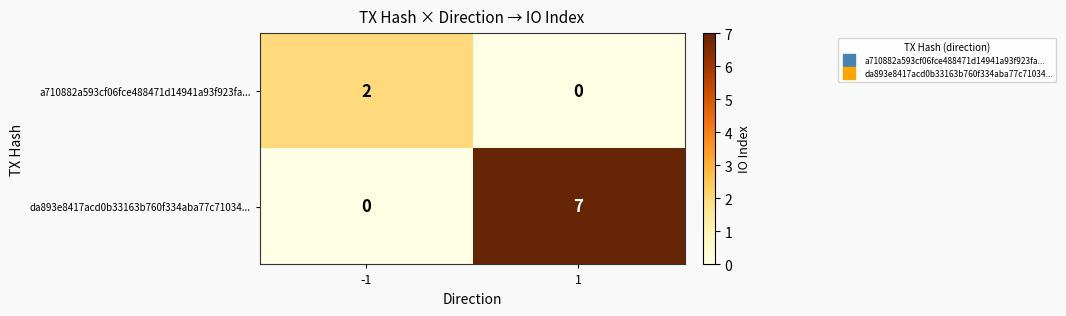

What is the greatest value displayed?

7